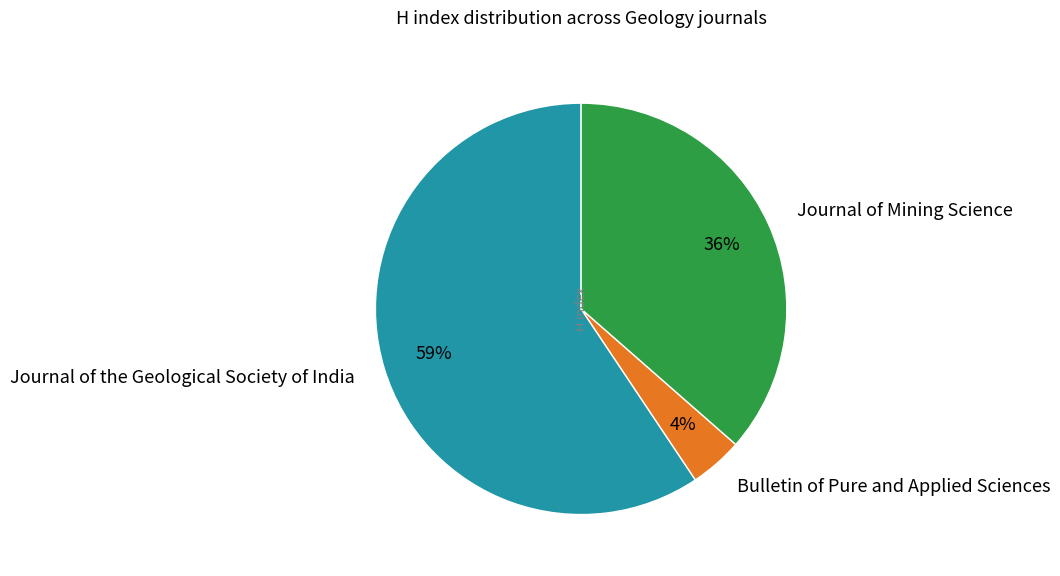

Is it true that Journal of Mining Science is 36% of the pie?

True